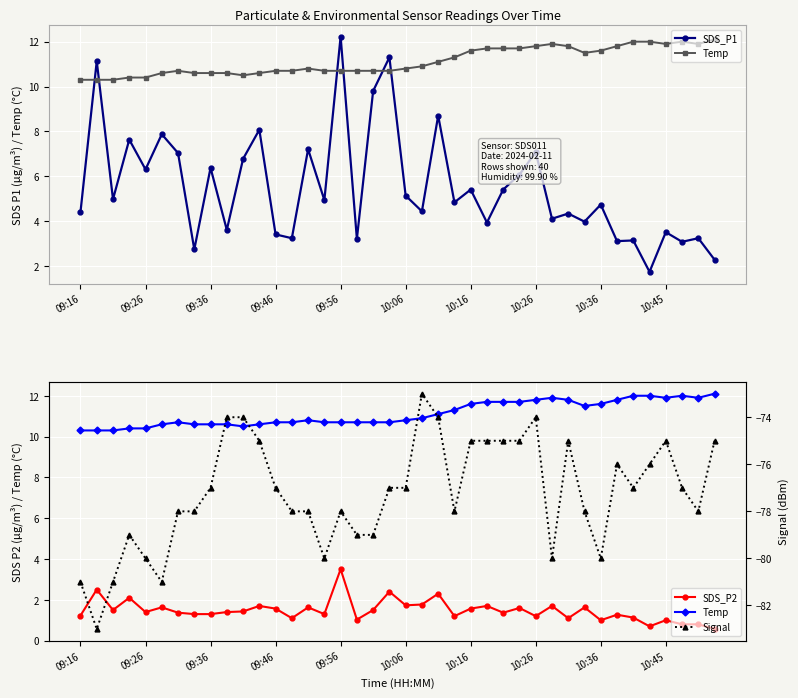

What value does the Temp series have at 17?

10.7